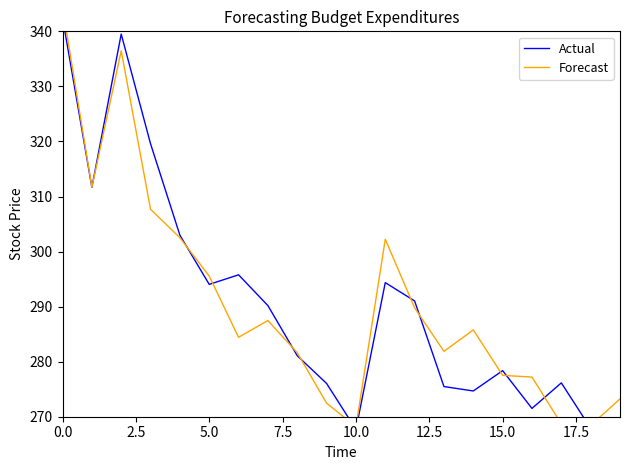

The Forecast series shows 289.8 at 12. True or false?

True